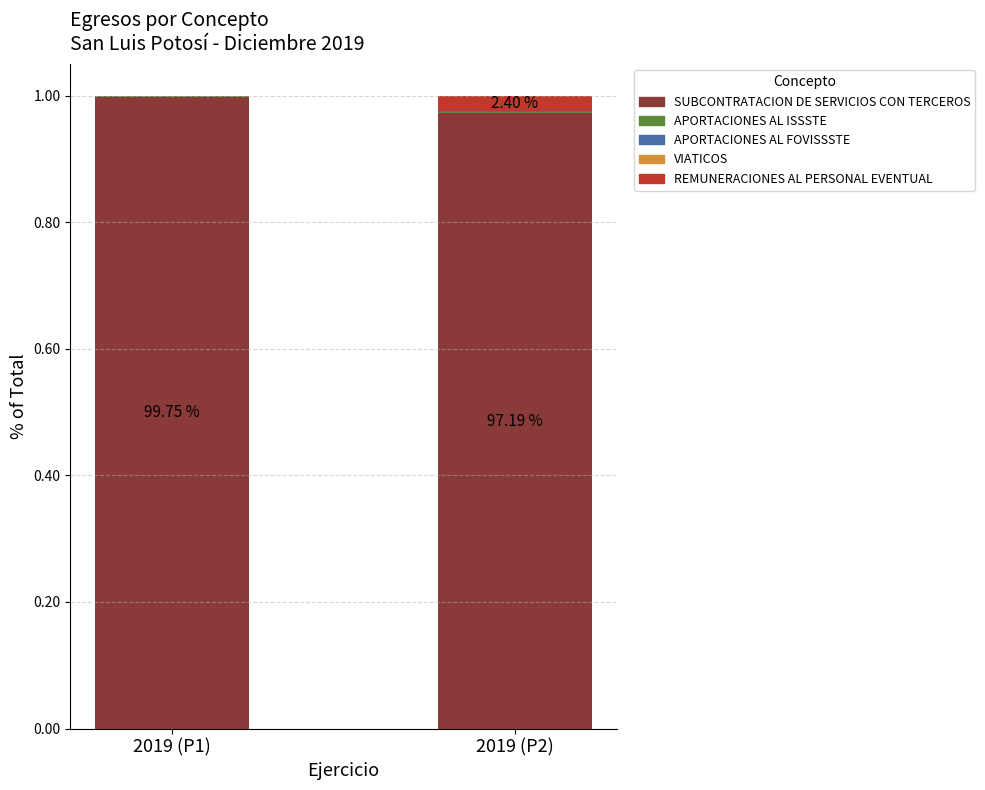

What is the sum of all SUBCONTRATACION DE SERVICIOS CON TERCEROS values?

2.0